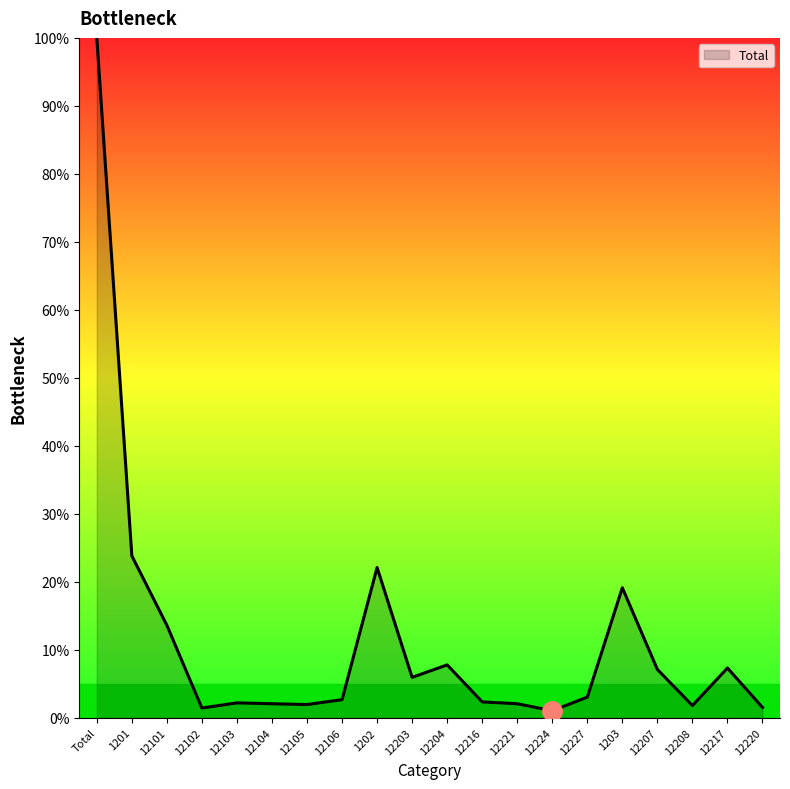

Between 12101 and 12227, which is larger?

12101